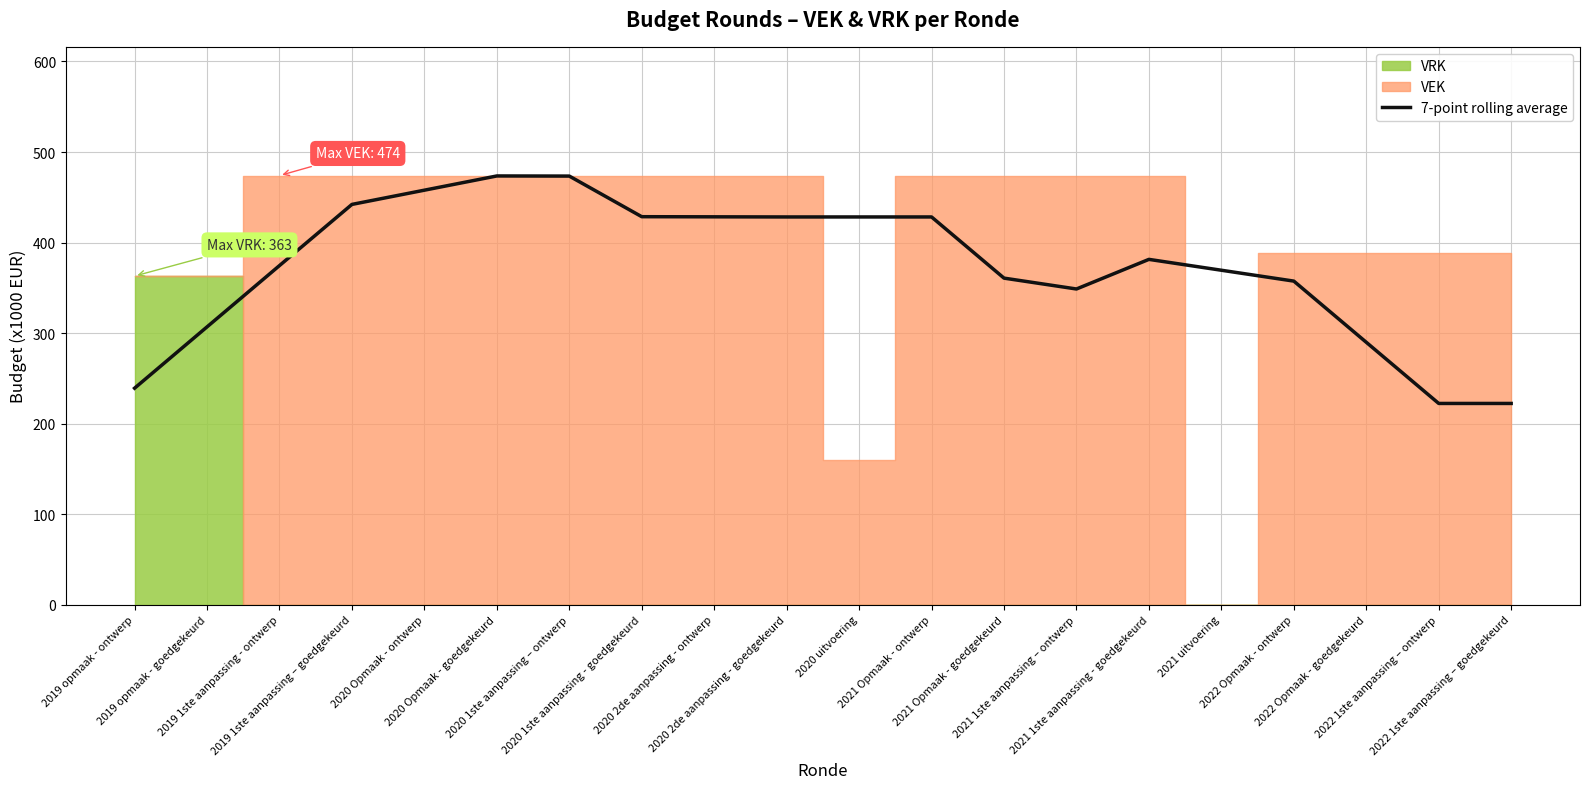

Rank the categories by value from highest to lowest.

2020 Opmaak - goedgekeurd, 2020 1ste aanpassing – ontwerp, 2020 Opmaak - ontwerp, 2019 1ste aanpassing – goedgekeurd, 2020 1ste aanpassing - goedgekeurd, 2020 2de aanpassing - ontwerp, 2020 uitvoering, 2020 2de aanpassing - goedgekeurd, 2021 Opmaak - ontwerp, 2021 1ste aanpassing - goedgekeurd, 2019 1ste aanpassing - ontwerp, 2021 uitvoering, 2021 Opmaak - goedgekeurd, 2022 Opmaak - ontwerp, 2021 1ste aanpassing – ontwerp, 2019 opmaak - goedgekeurd, 2022 Opmaak - goedgekeurd, 2019 opmaak - ontwerp, 2022 1ste aanpassing – ontwerp, 2022 1ste aanpassing – goedgekeurd